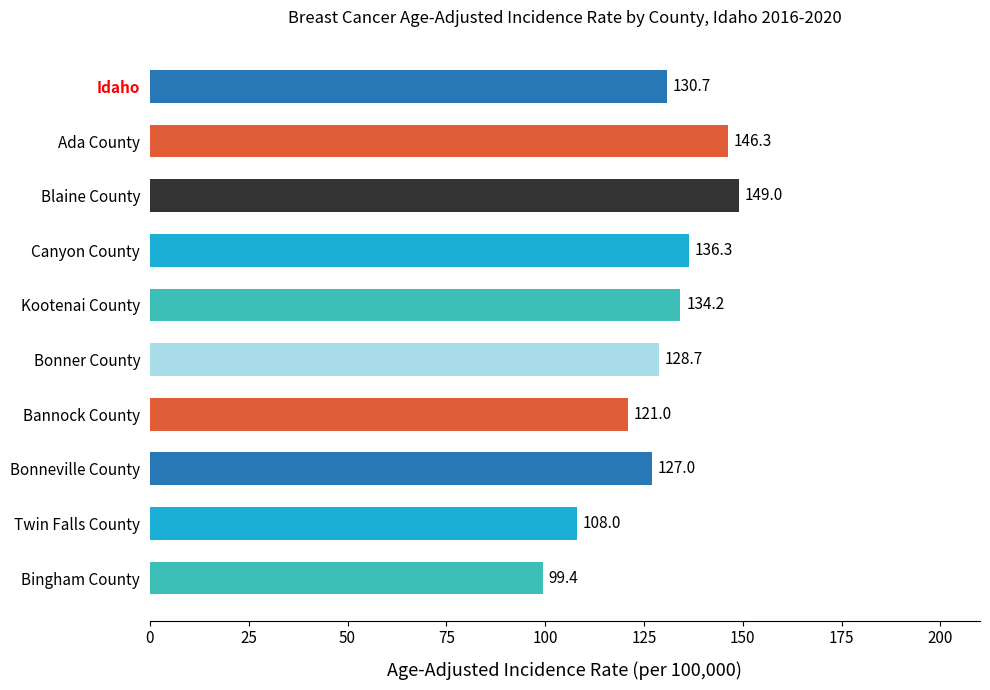

What is the sum of all values?

1280.6